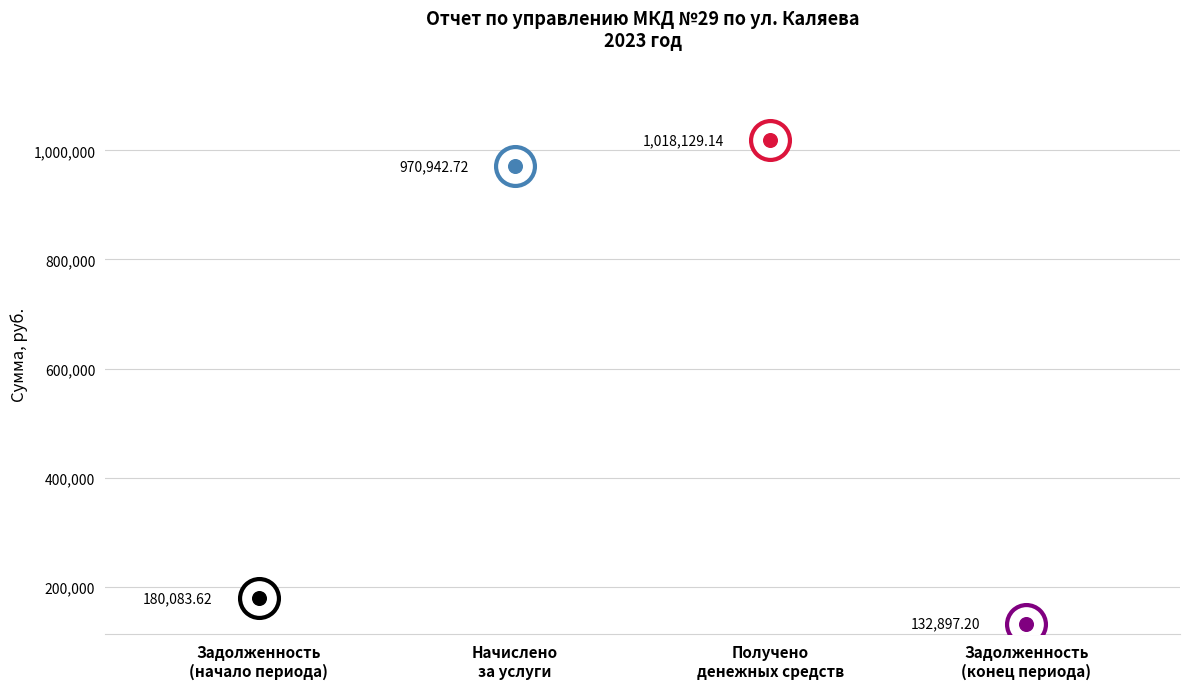

True or false: there are more than 2 points higher than both neighbors.

False